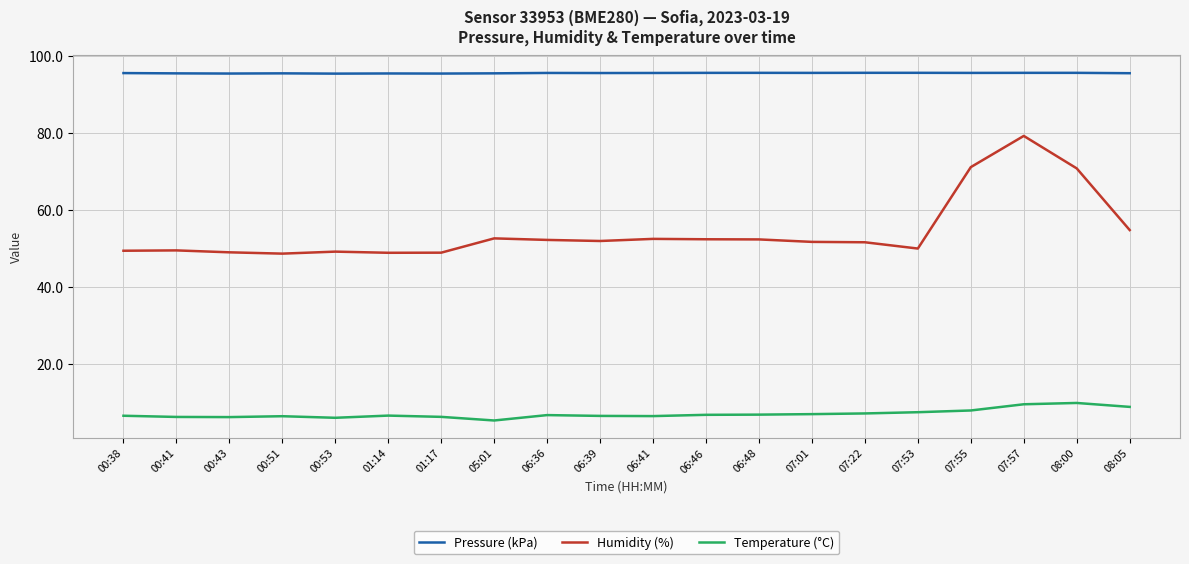

At which category is the sum across all series the highest?

07:57